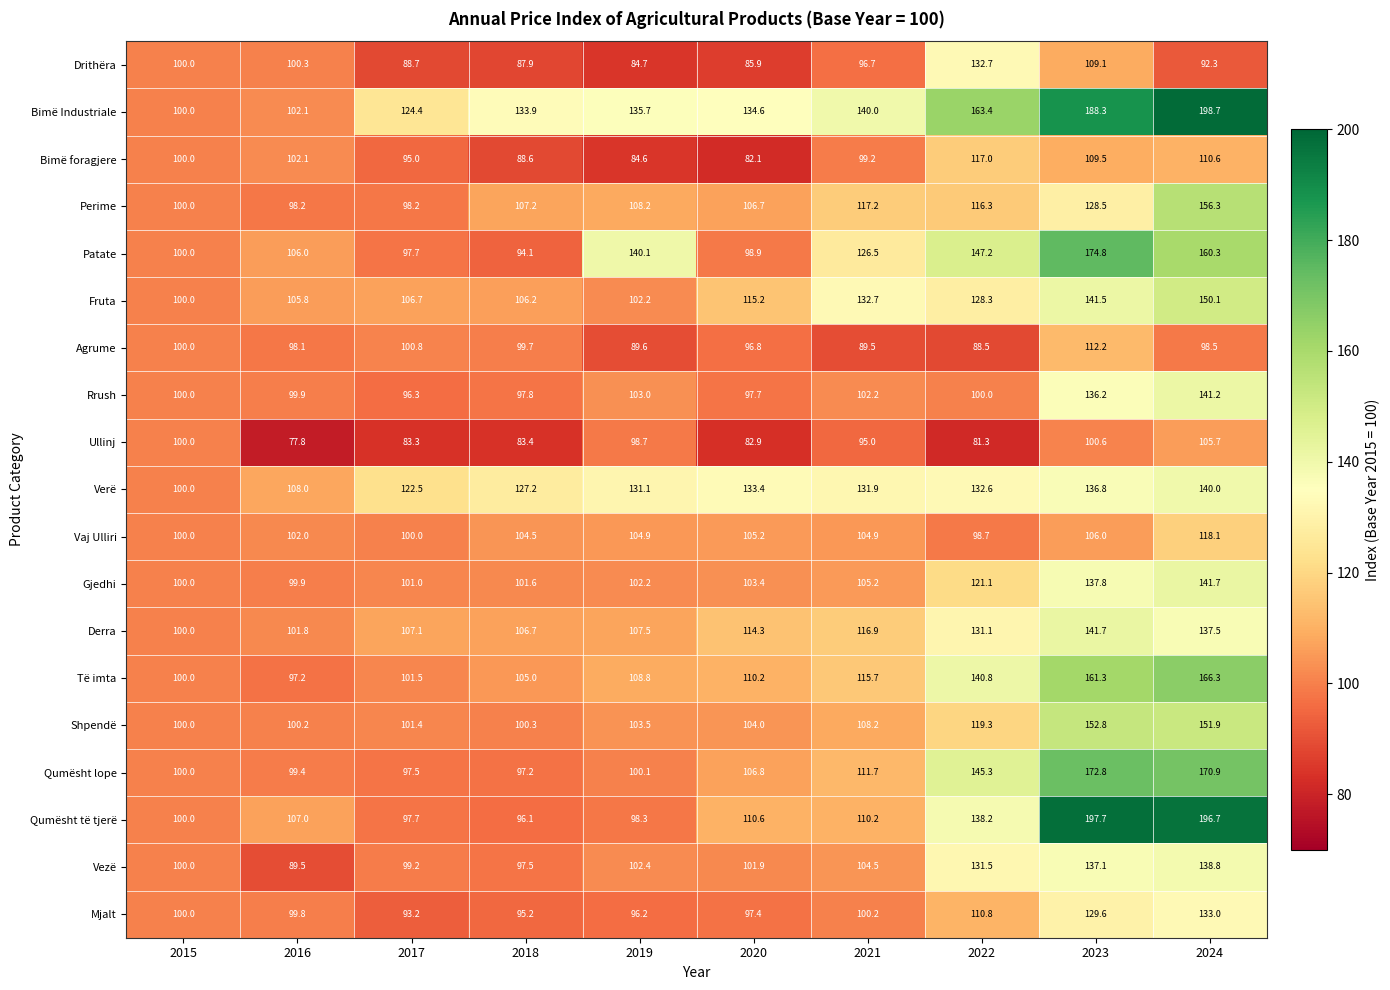

Rank the series at 2018 from lowest to highest value.

Ullinj, Drithëra, Bimë foragjere, Patate, Mjalt, Qumësht të tjerë, Qumësht lope, Vezë, Rrush, Agrume, Shpendë, Gjedhi, Vaj Ulliri, Të imta, Fruta, Derra, Perime, Verë, Bimë Industriale